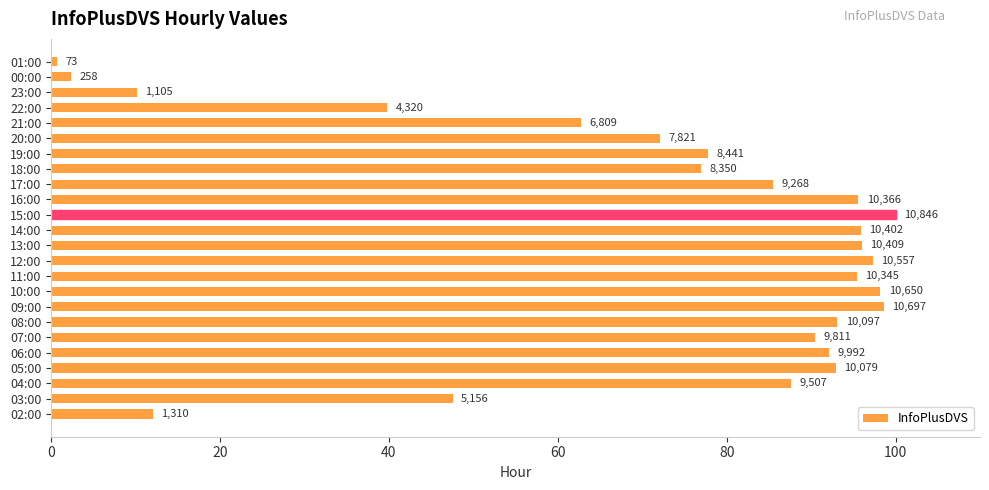

How many bars are there in total?

24